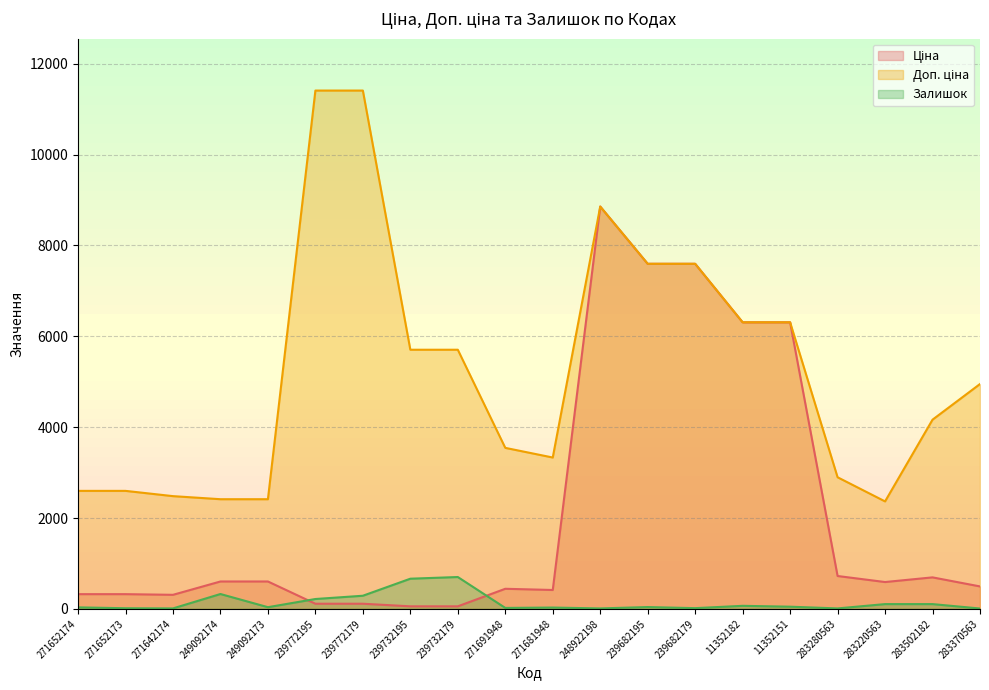

List the labels in order of Ціна value, largest first.

248922198, 239682195, 239682179, 11352182, 11352151, 283280563, 283502182, 249092174, 249092173, 283220563, 283370563, 271691948, 271681948, 271652174, 271652173, 271642174, 239772195, 239772179, 239732195, 239732179